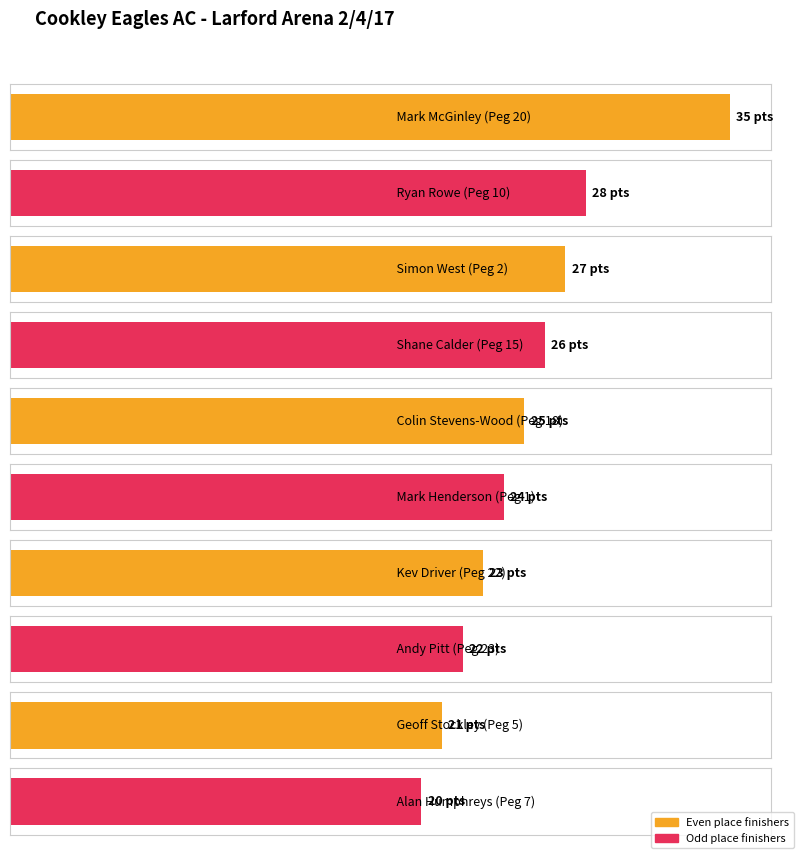

Are the bars horizontal?

Yes